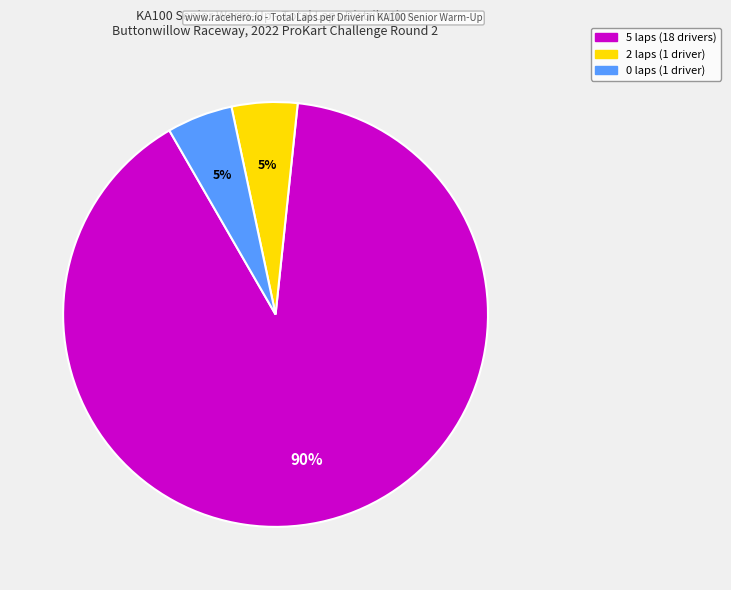

To the nearest percent, what is the average slice percentage?

33%